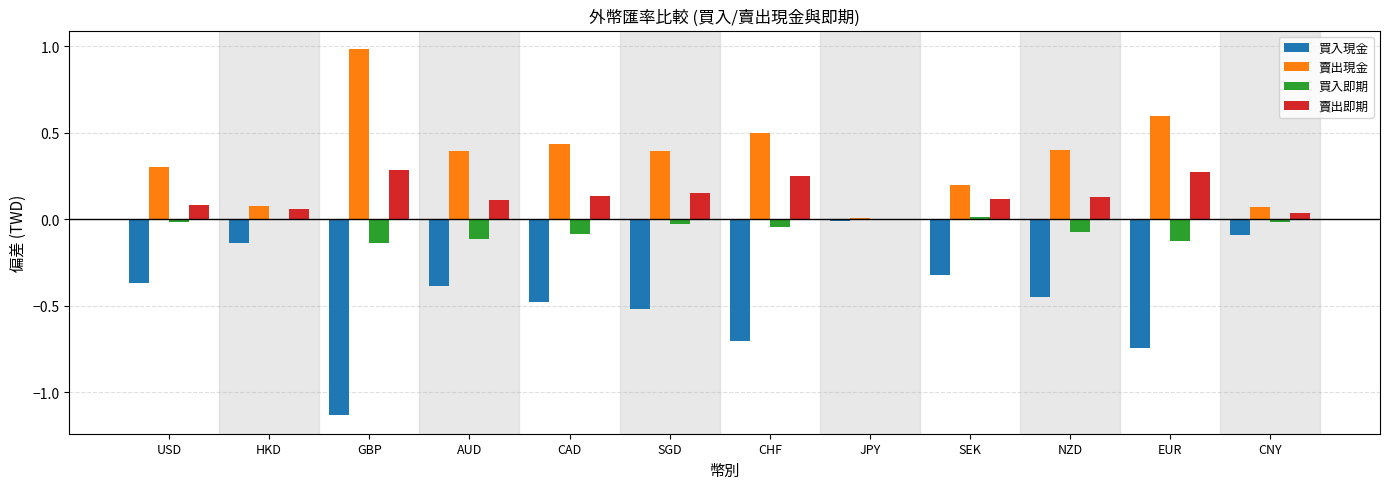

Which series has the widest spread of values?

買入現金